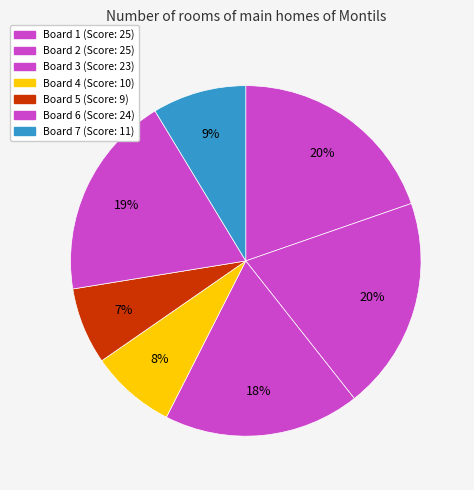

Is the sum of Board 5 and Board 7 greater than half?

No